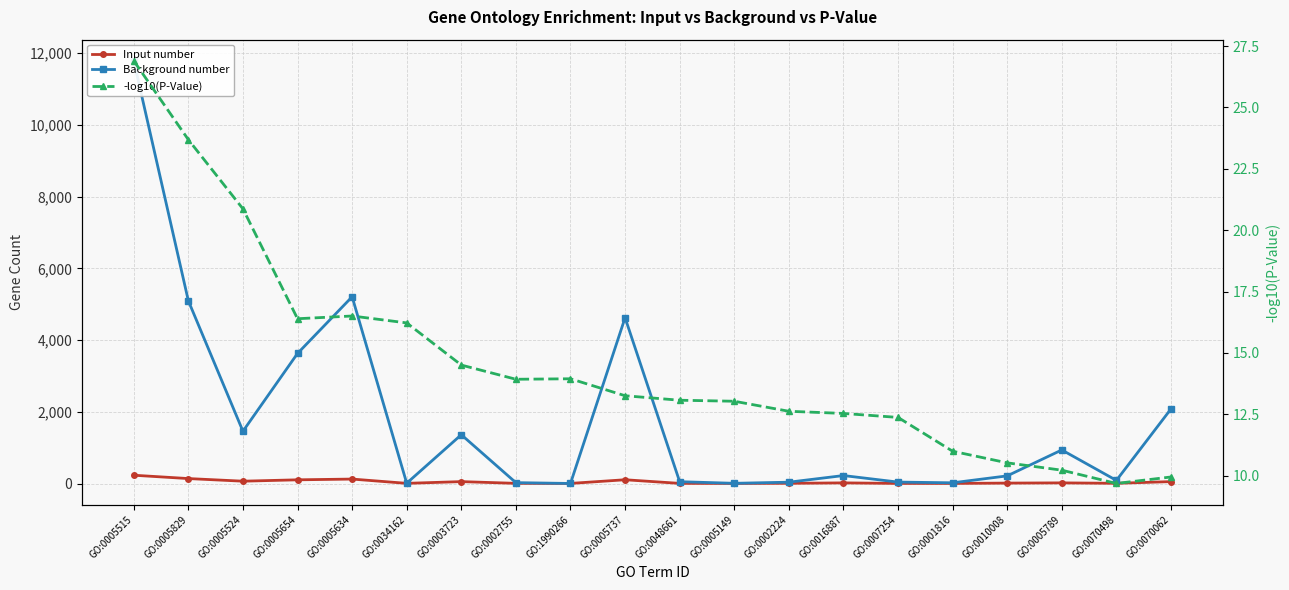

Is this an area chart (filled region under the line)?

No